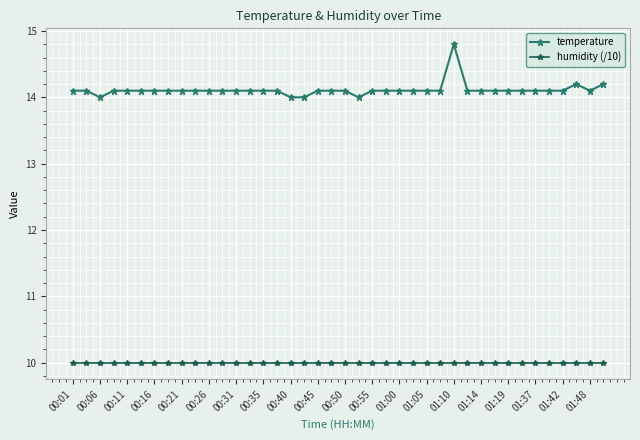

What is the maximum value for temperature?

14.8